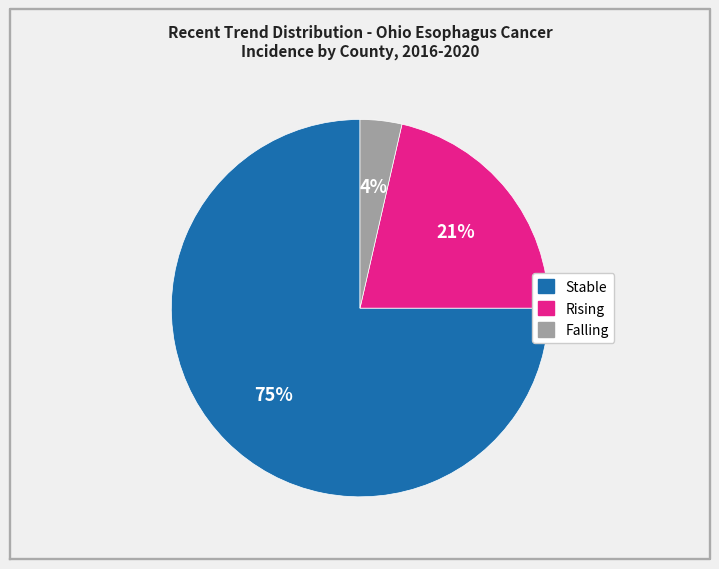

How many slices are in this pie chart?

3